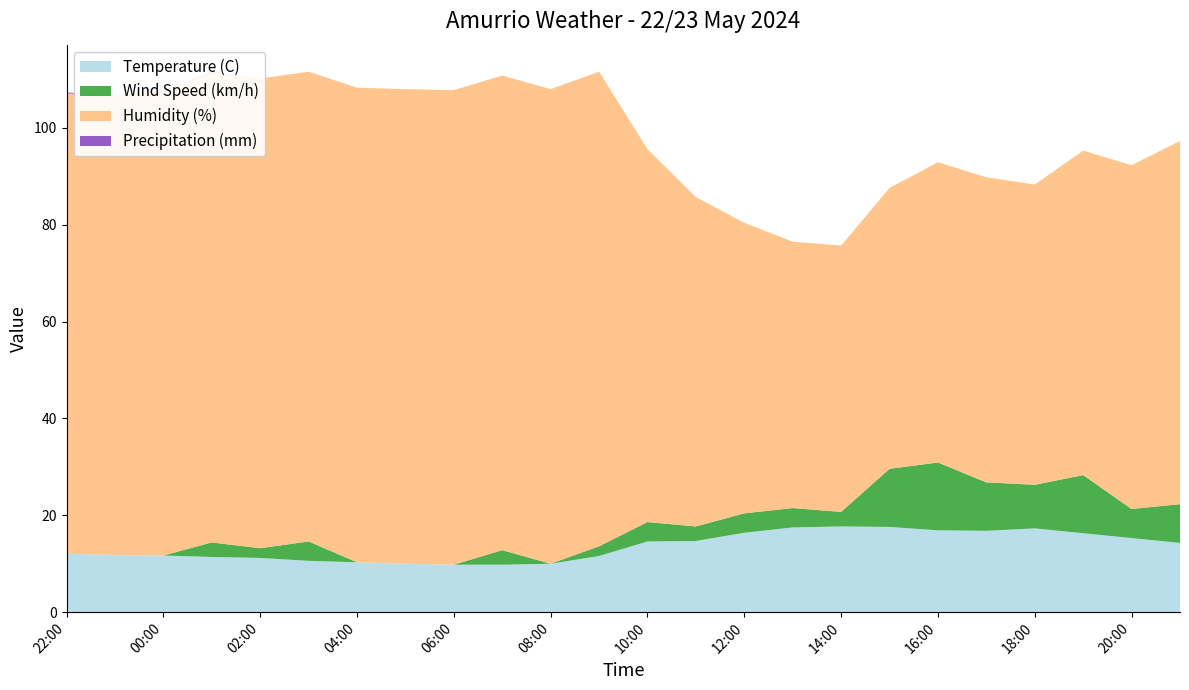

Reading right to left, transcribe all the data shown in this chart.

Temperature (C): 14.3	15.3	16.3	17.3	16.8	16.9	17.6	17.7	17.5	16.4	14.7	14.6	11.6	10.0	9.8	9.8	10.0	10.3	10.6	11.2	11.4	11.7	11.8	12.1
Wind Speed (km/h): 8.0	6.0	12.0	9.0	10.0	14.0	12.0	3.0	4.0	4.0	3.0	4.0	2.0	0.0	3.0	0.0	0.0	0.0	4.0	2.0	3.0	0.0	0.0	0.0
Humidity (%): 75.0	71.0	67.0	62.0	63.0	62.0	58.0	55.0	55.0	60.0	68.0	77.0	98.0	98.0	98.0	98.0	98.0	98.0	97.0	97.0	97.0	96.0	95.0	95.0
Precipitation (mm): 0.0	0.0	0.0	0.0	0.0	0.0	0.0	0.0	0.0	0.0	0.0	0.0	0.0	0.0	0.0	0.0	0.0	0.0	0.0	0.0	0.2	0.0	0.0	0.2